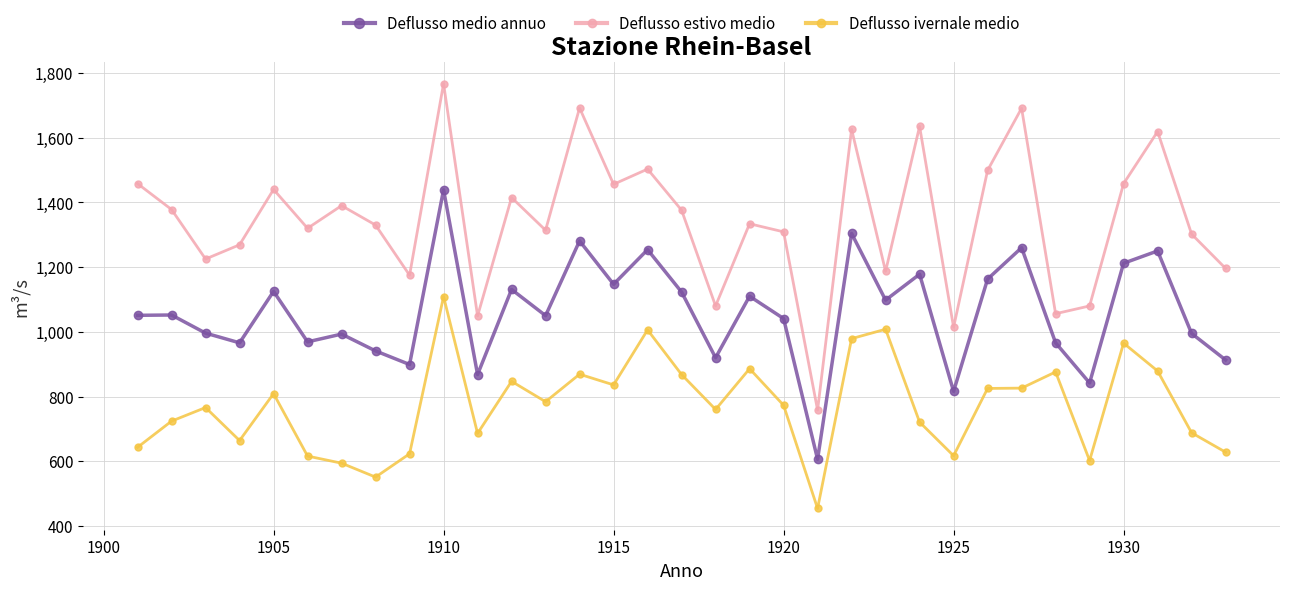

What is the value of the Deflusso medio annuo point at the 9th from the left?

899